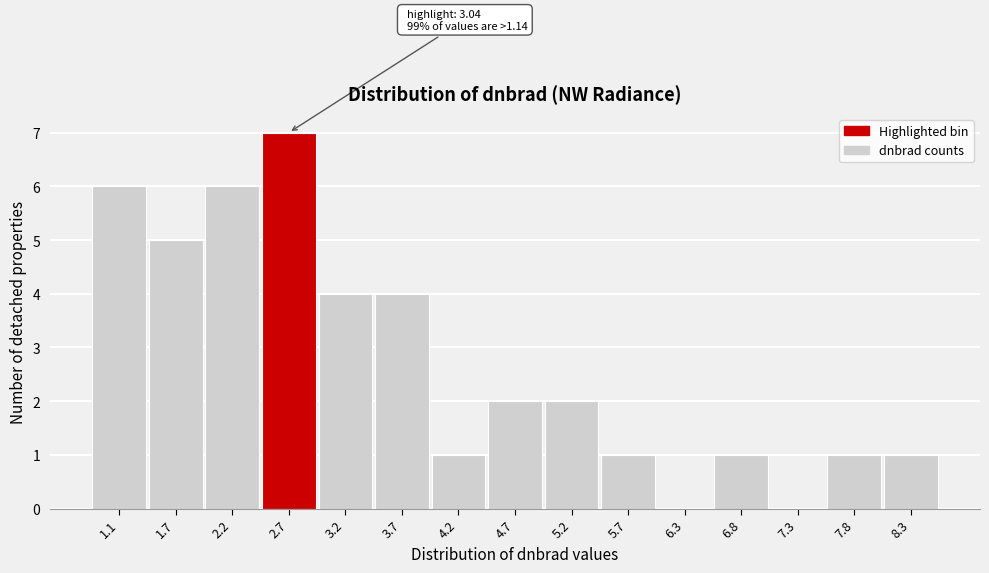

Reading left to right, list all the values displayed in this chart.

1.1=6	1.7=5	2.2=6	2.7=7	3.2=4	3.7=4	4.2=1	4.7=2	5.2=2	5.7=1	6.3=0	6.8=1	7.3=0	7.8=1	8.3=1